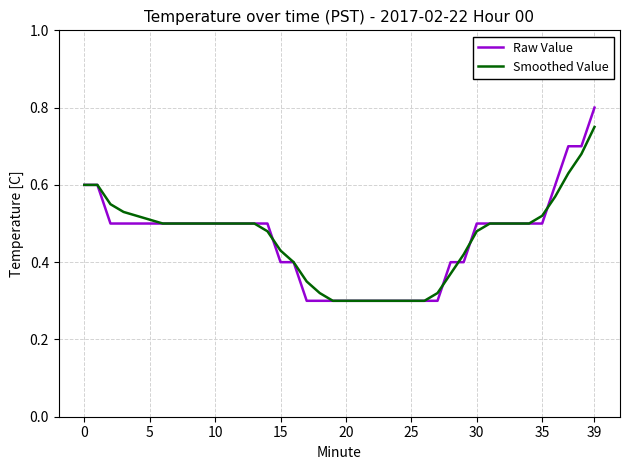

What are all the series names shown in the legend?

Raw Value, Smoothed Value